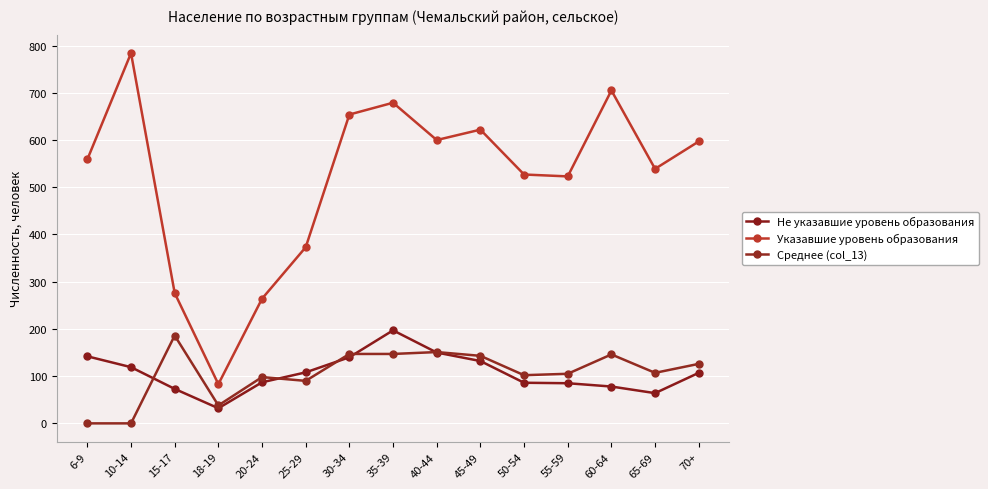

At 25-29, list the series in order from largest to smallest.

Указавшие уровень образования, Не указавшие уровень образования, Среднее (col_13)